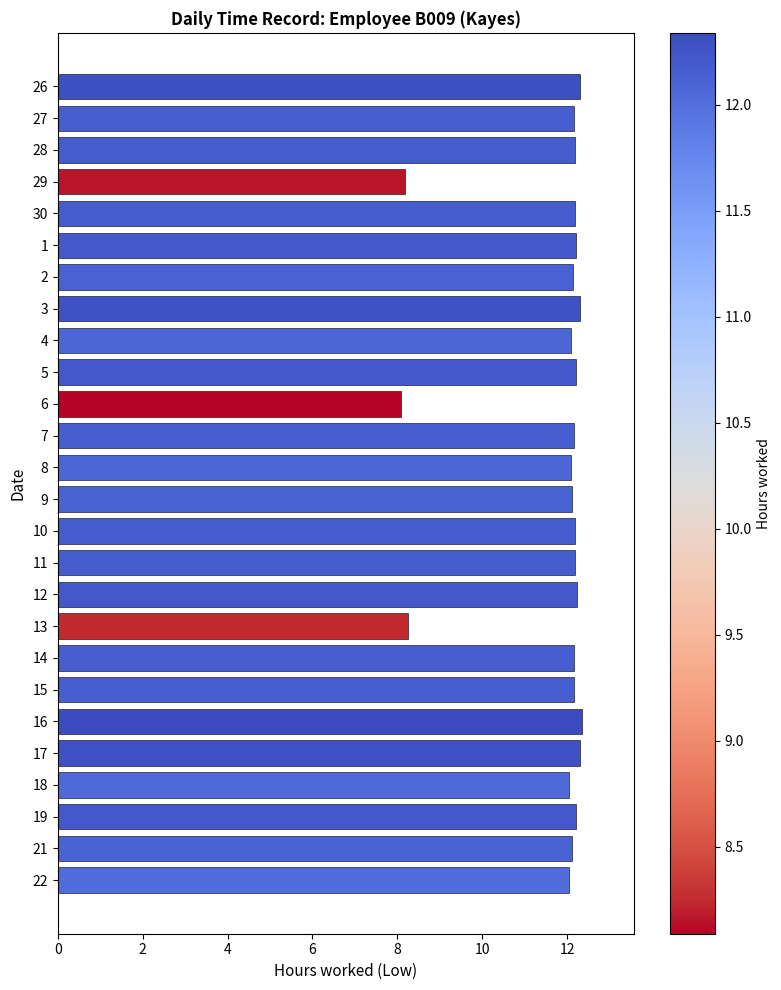

The value at 9 is 16.8. True or false?

False